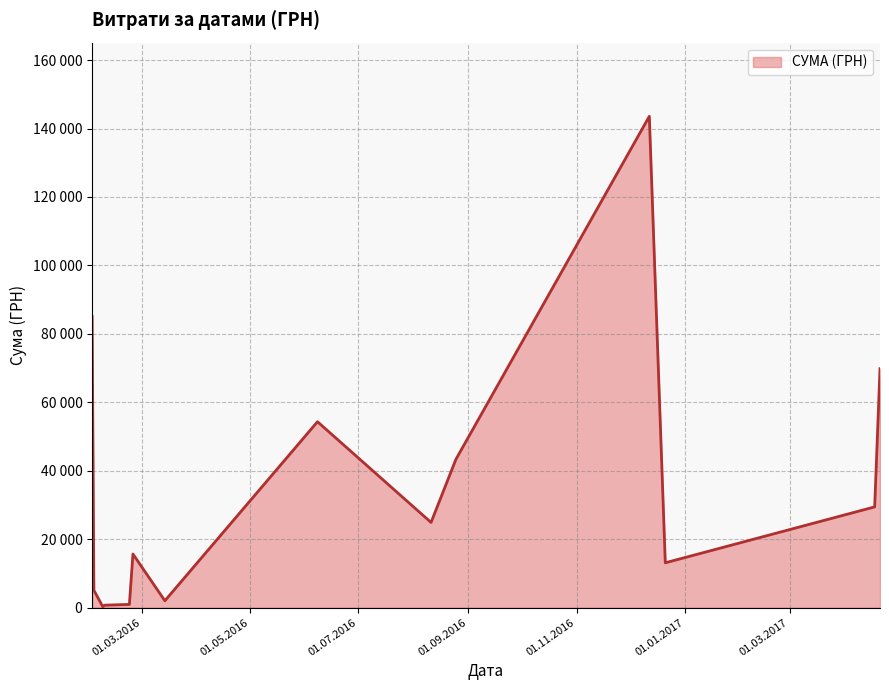

List the labels in order of value, smallest first.

08.02.2016, 09.02.2016, 09.02.2016, 14.03.2016, 23.02.2016, 14.03.2016, 03.02.2016, 21.12.2016, 12.12.2016, 25.02.2016, 12.12.2016, 11.08.2016, 18.04.2017, 25.08.2016, 08.06.2016, 21.04.2017, 02.02.2016, 12.12.2016